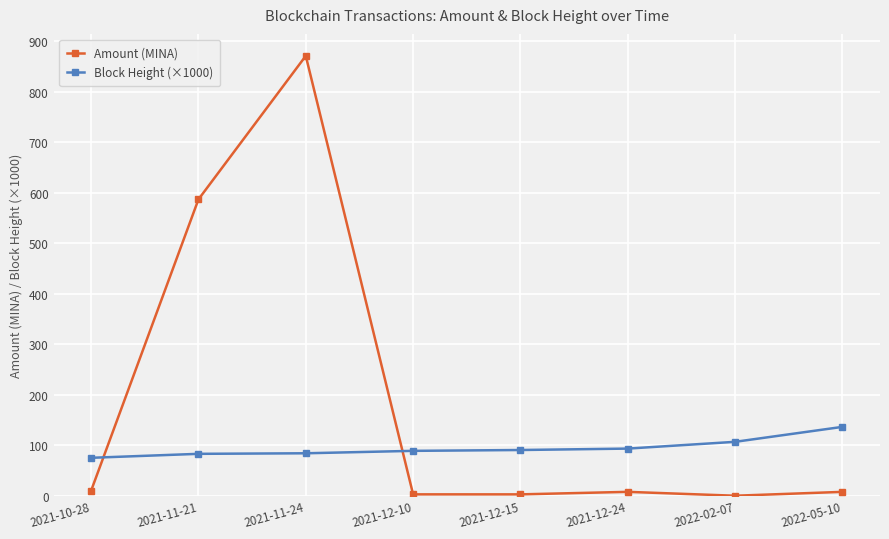

Is it true that Block Height (×1000) equals 21.2 at 2021-10-28?

False